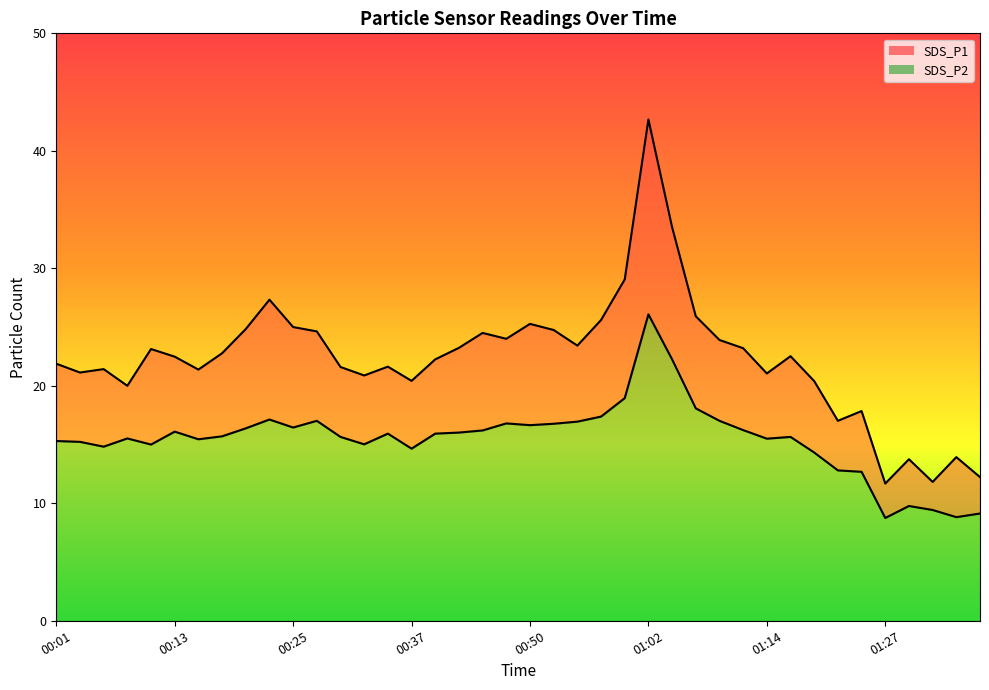

Is it true that SDS_P1 equals 36.7 at 00:28?

False